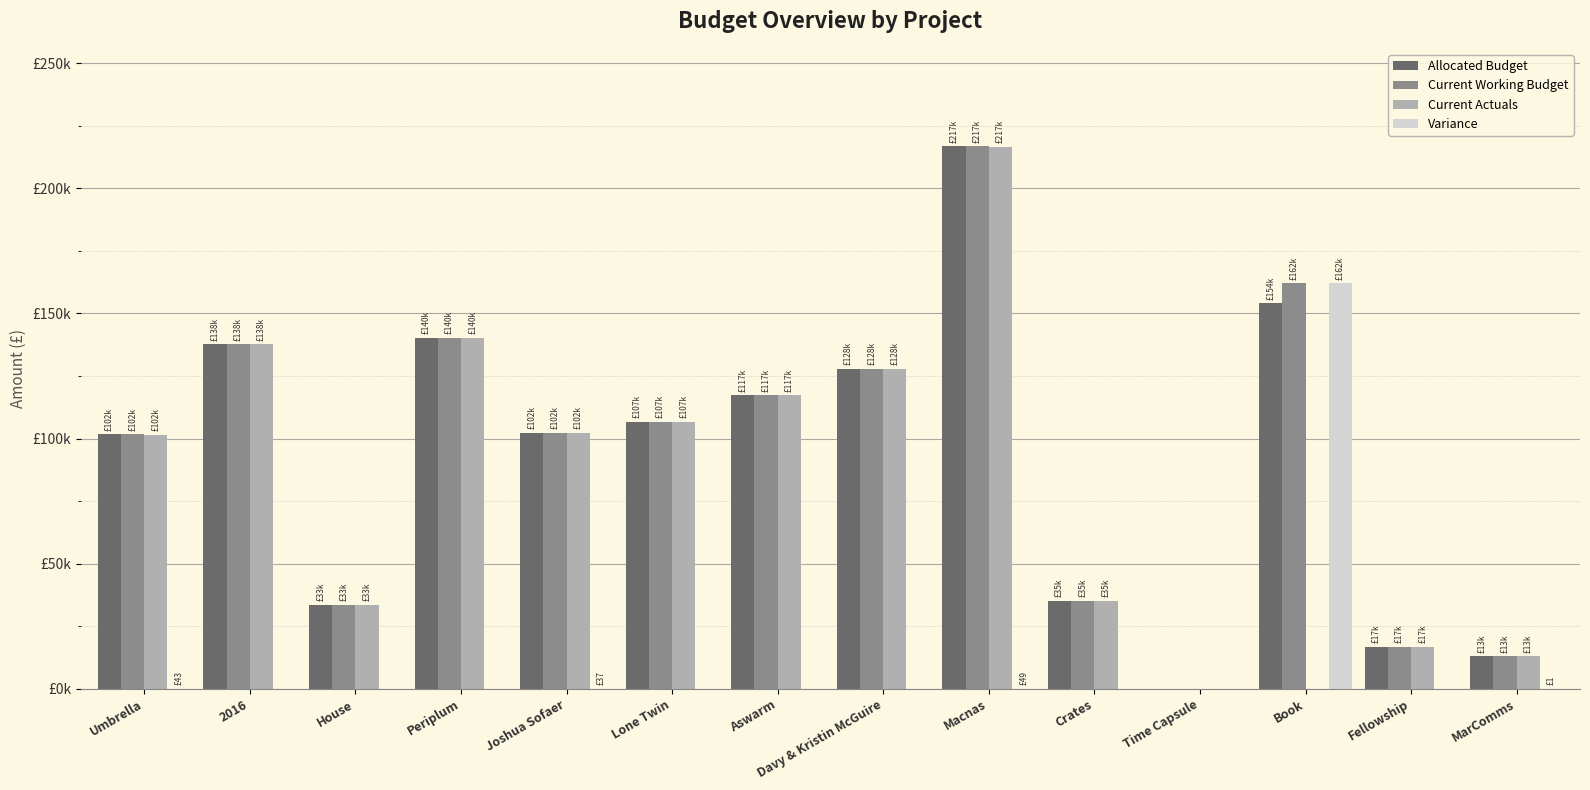

Is it true that Allocated Budget equals 138592.9 at Umbrella?

False